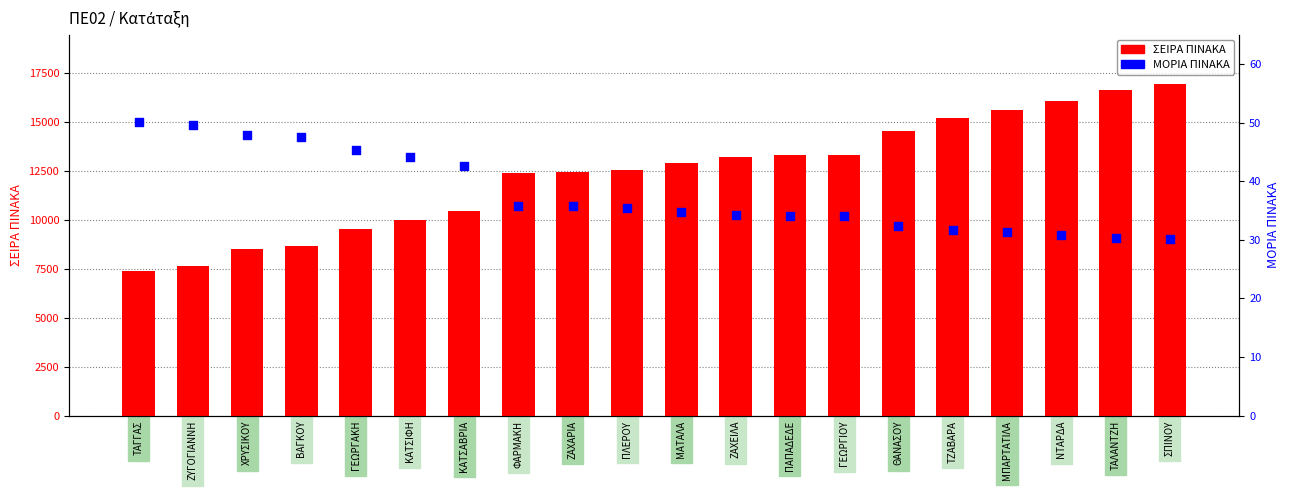

Which series has the largest Y range (max minus min)?

ΣΕΙΡΑ ΠΙΝΑΚΑ